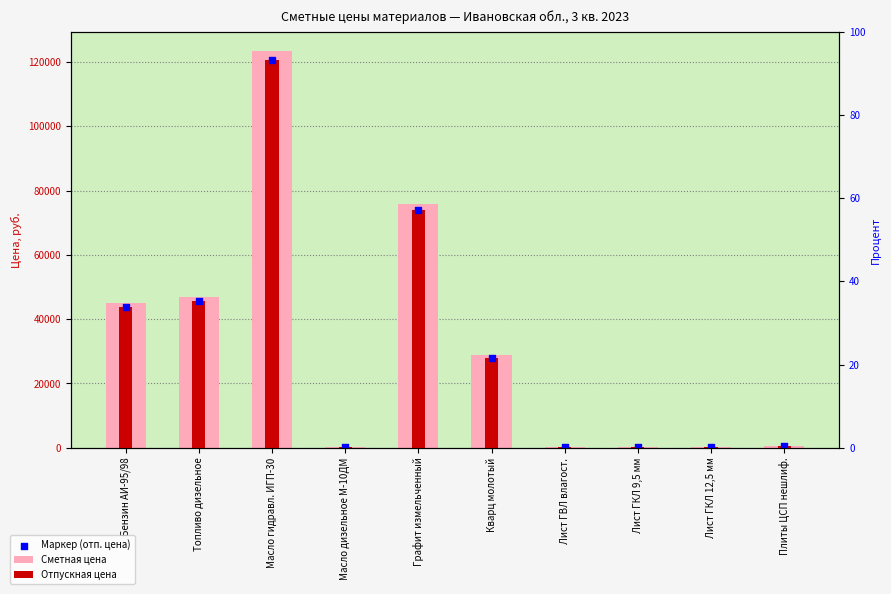

At which category is the sum across all series the highest?

Масло гидравл. ИГП-30